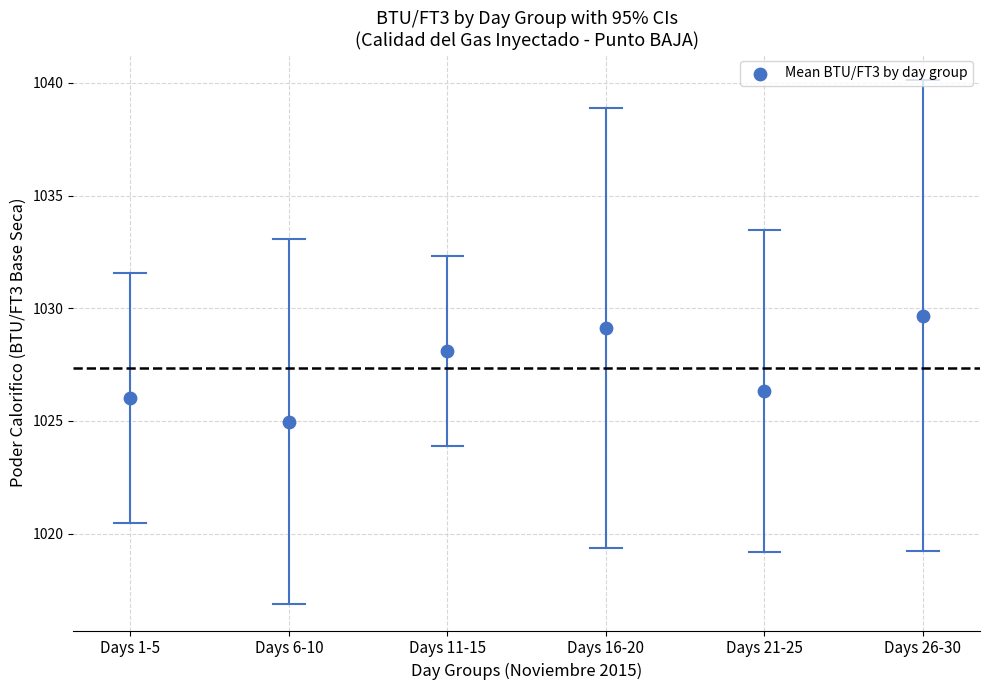

What Y value in the scatter plot is closest to 1027?

1026.3